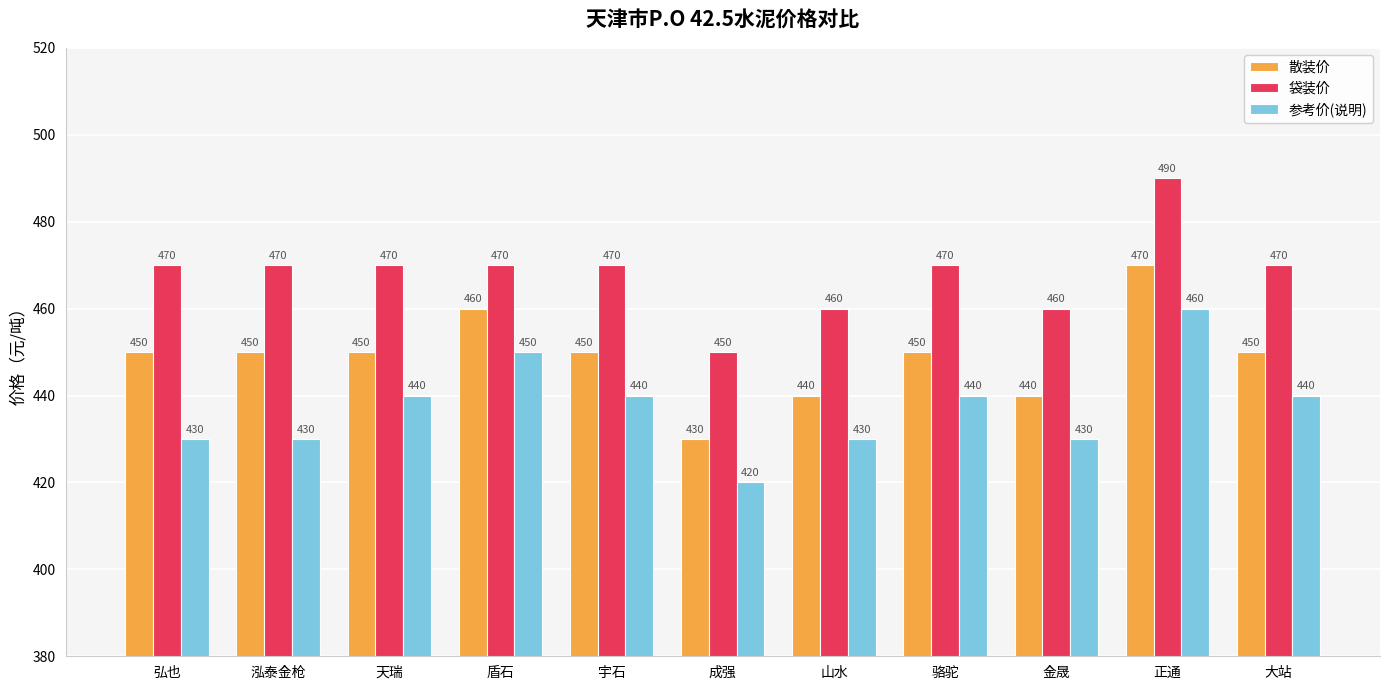

What is the label of the 8th bar from the right?

盾石